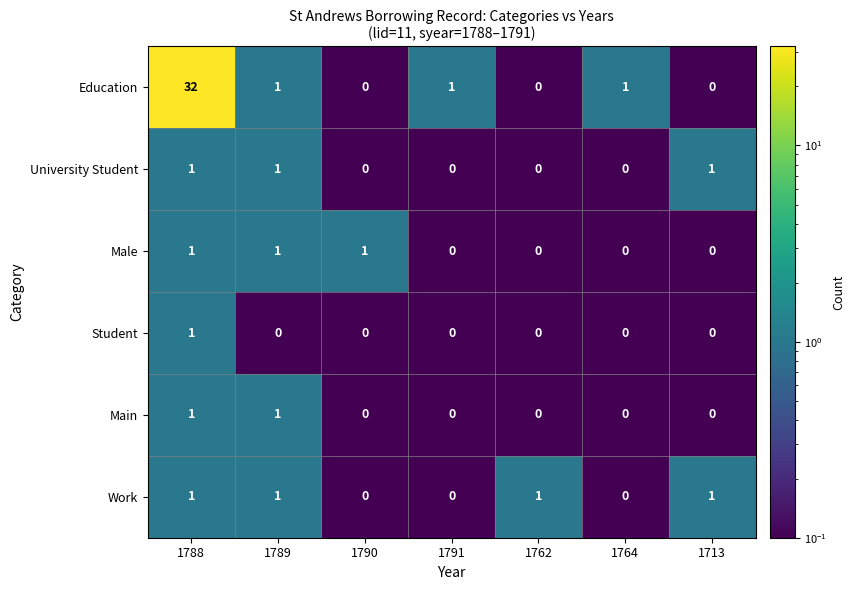

Which series has the largest total across all categories?

Education